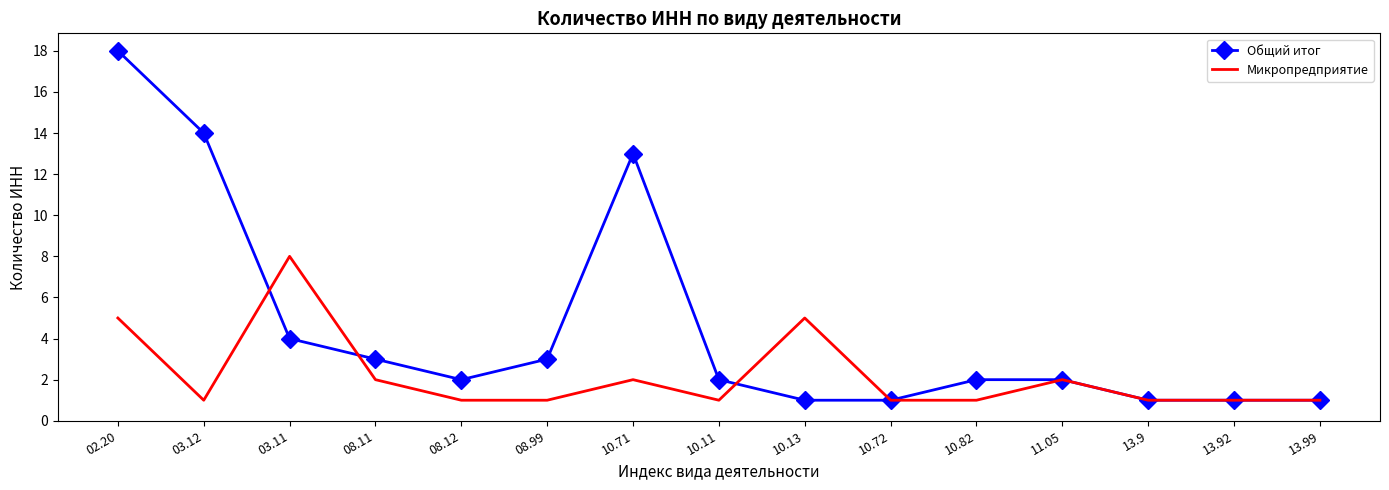

True or false: Микропредприятие has more than 2 points higher than both neighbors.

True